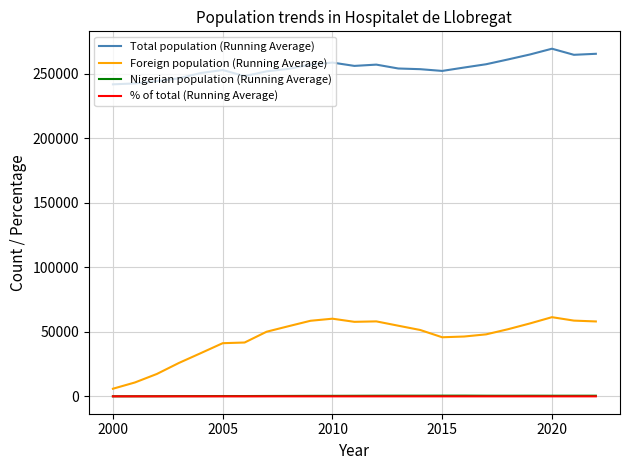

Does the chart have visible grid lines?

Yes